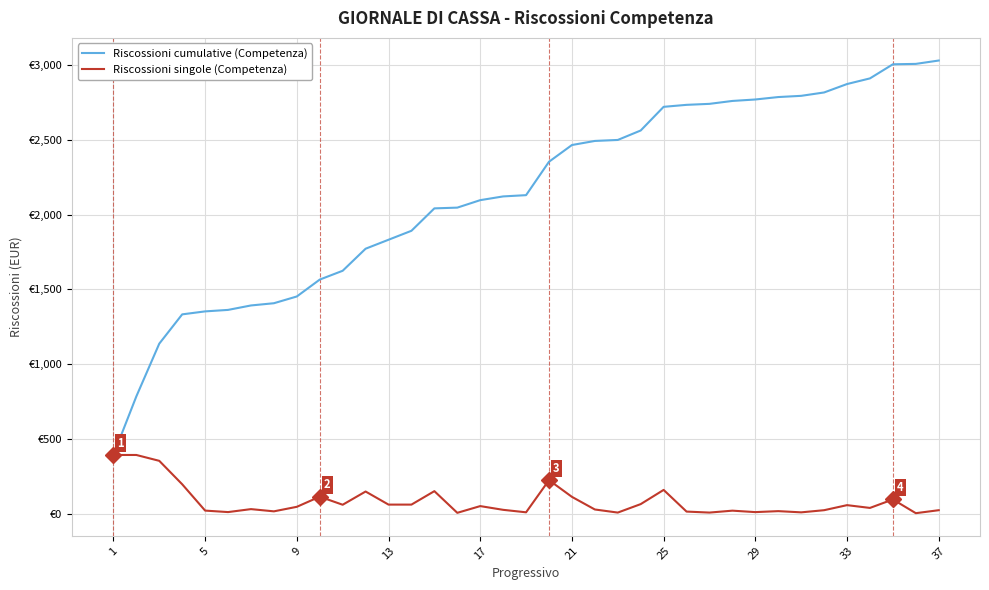

Rank the series by their maximum value, from lowest to highest.

Riscossioni singole (Competenza), Riscossioni cumulative (Competenza)